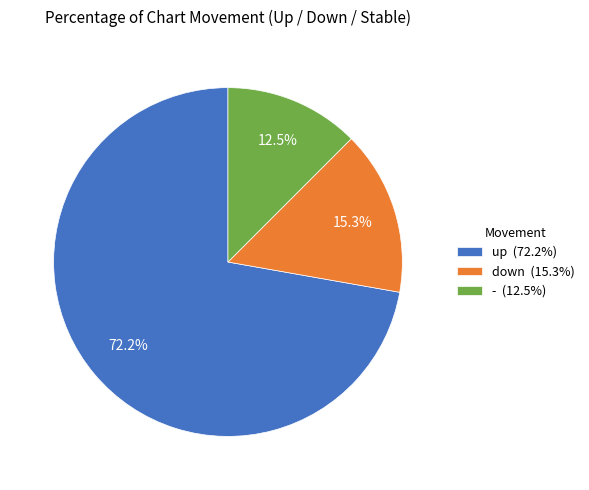

The up slice represents 72% of the pie. True or false?

True